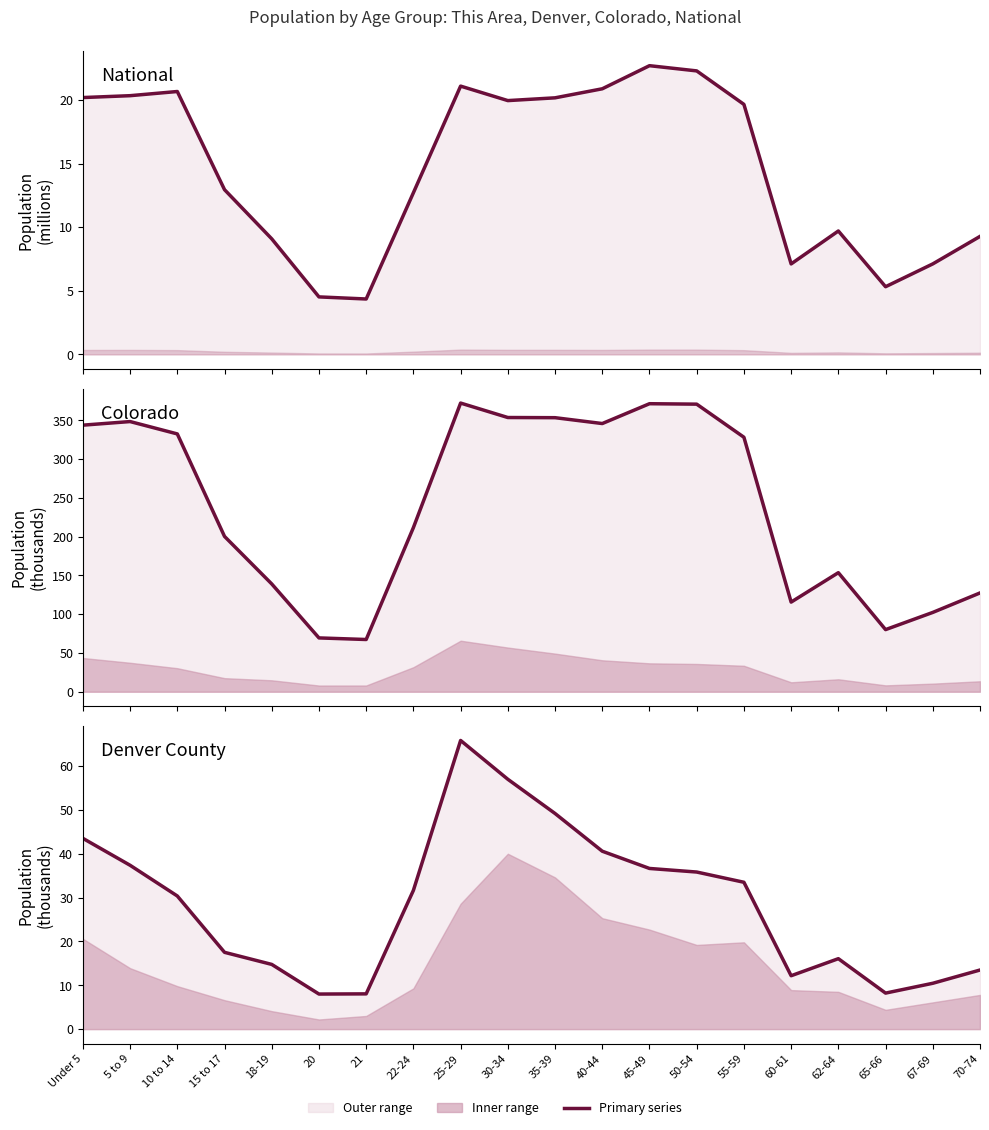

What is the value of the National (line) point at the 17th from the left?

9.7